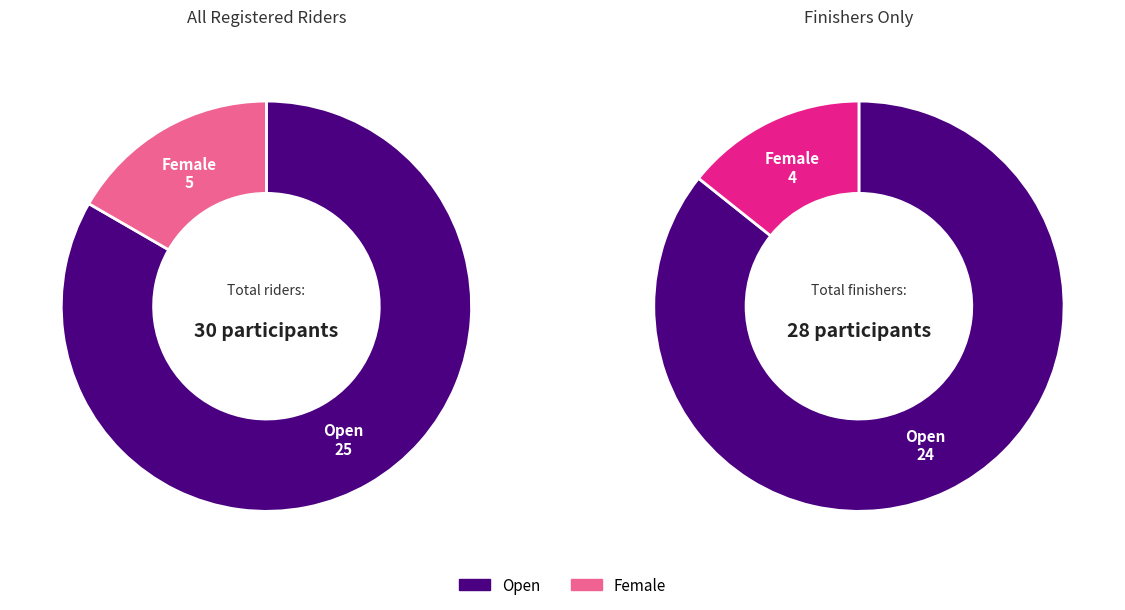

What portion of the pie excludes Female?

83.3%